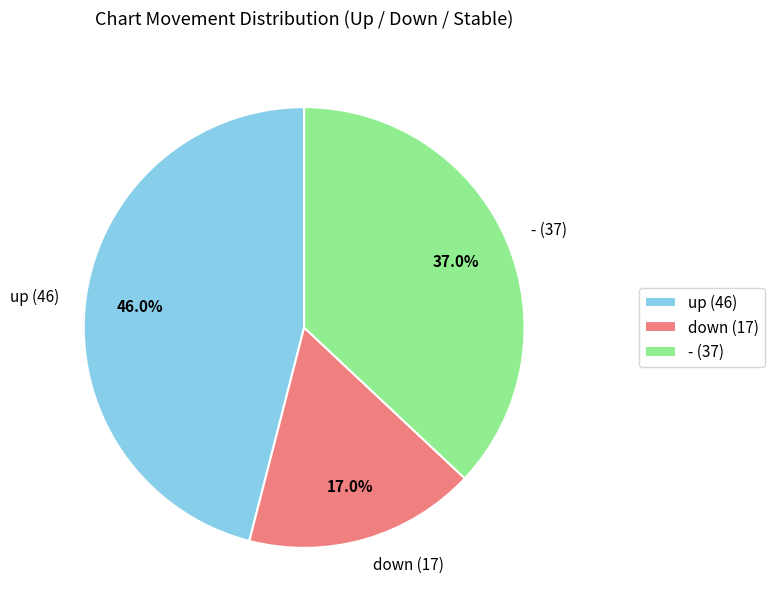

To the nearest percent, what is the combined percentage of - and up?

83%